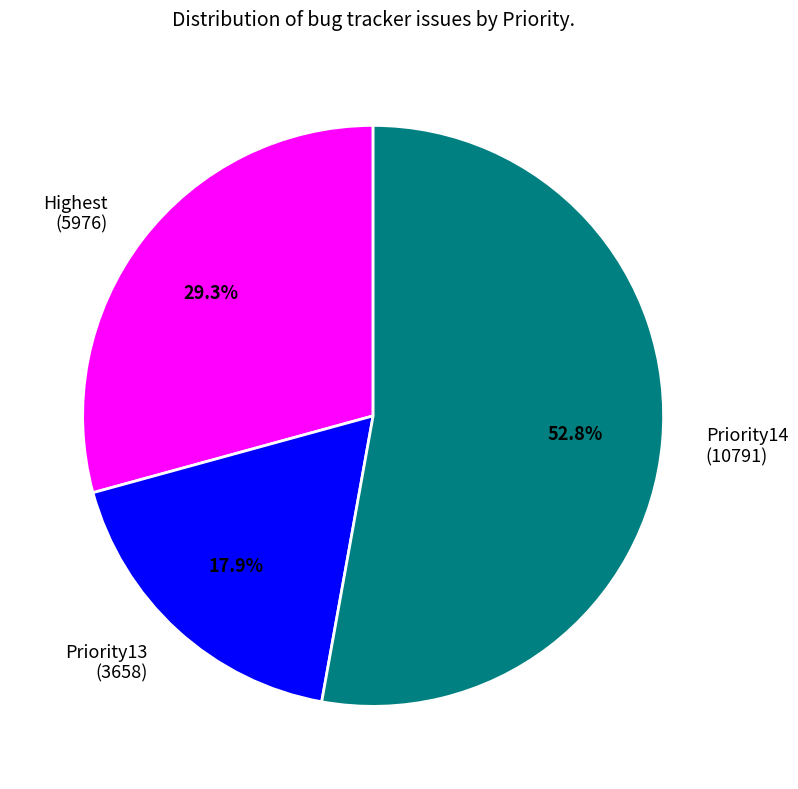

Does any single category account for the majority?

Yes